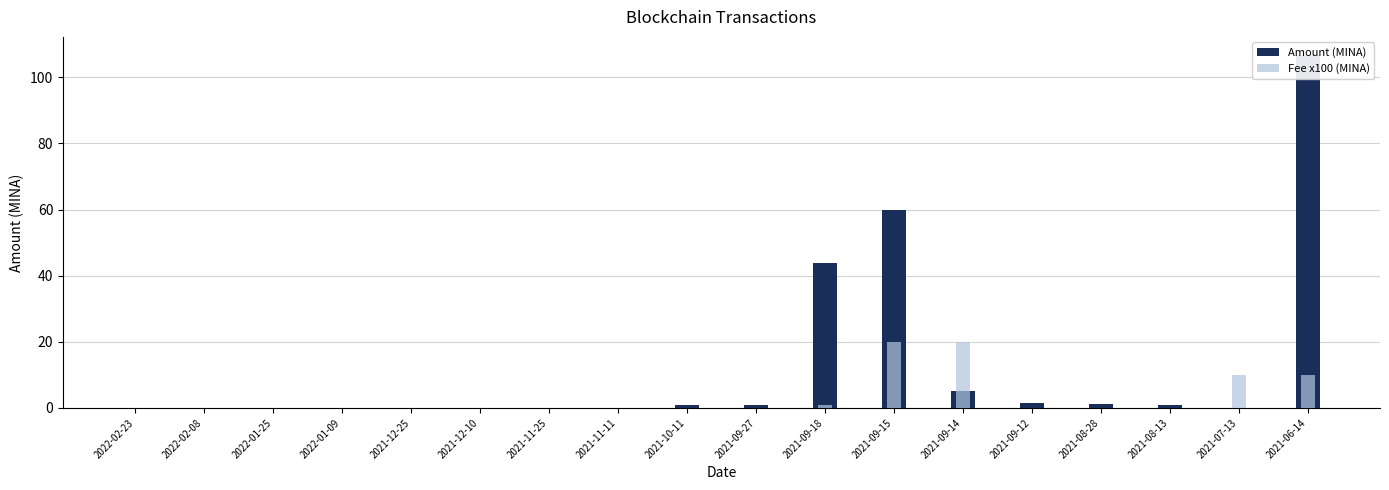

At which label does Fee x100 (MINA) reach its peak?

2021-09-15